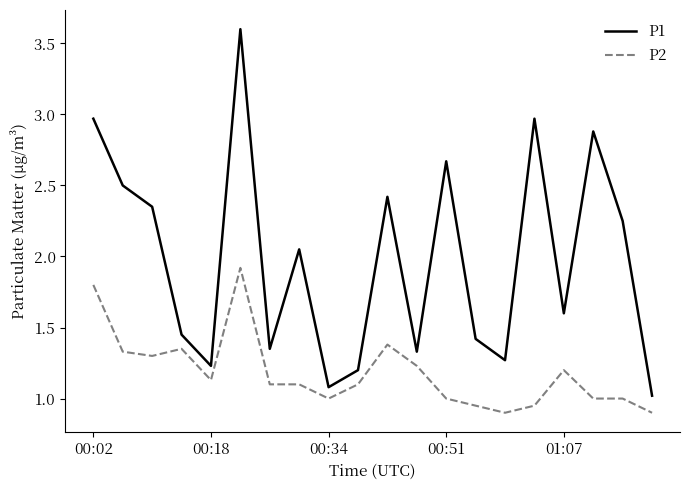

What is the minimum value for P1?

1.0